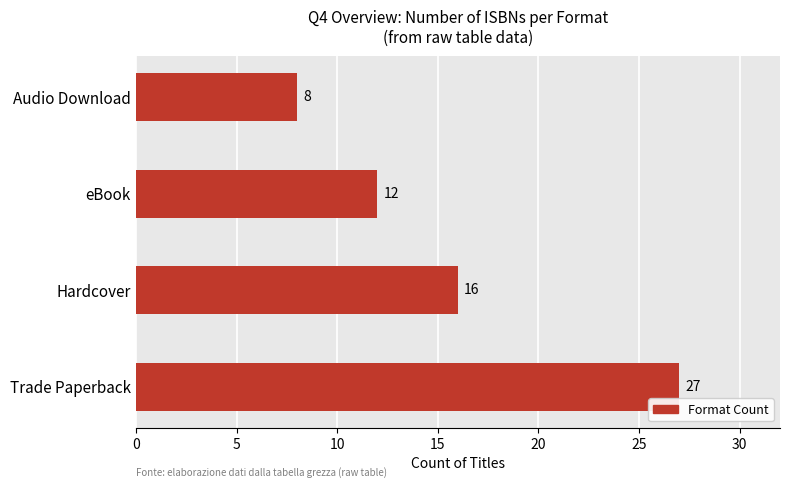

Where is the data nearest to the value 17?

Hardcover